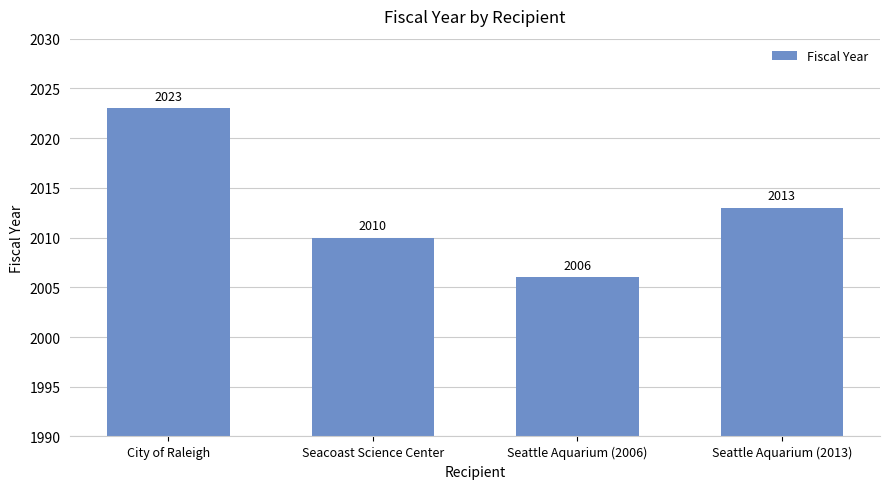

Count the number of categories in the chart.

4